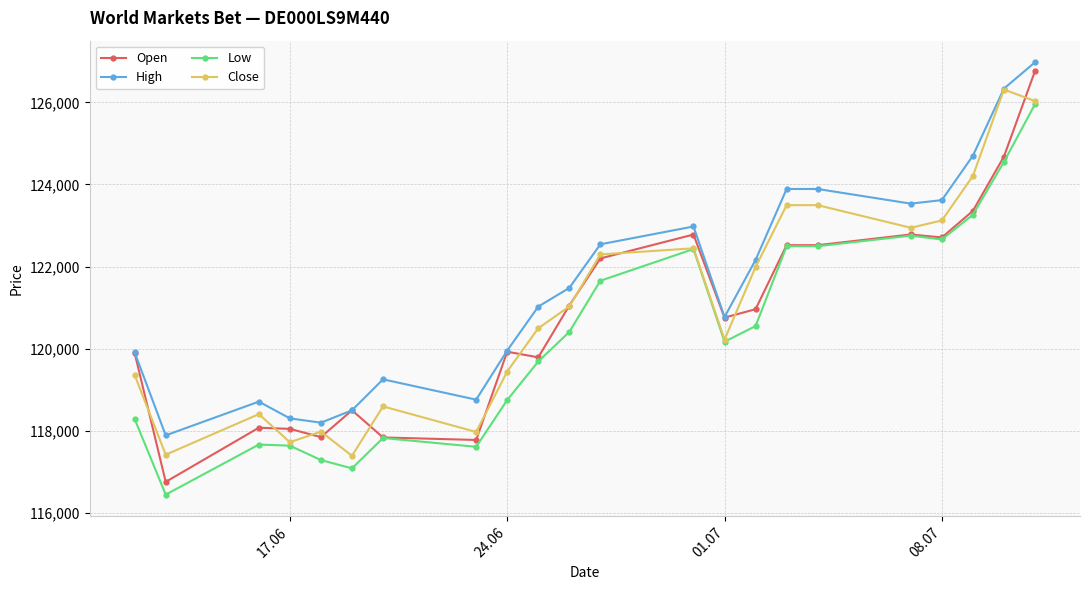

What is the maximum value for Open?

126762